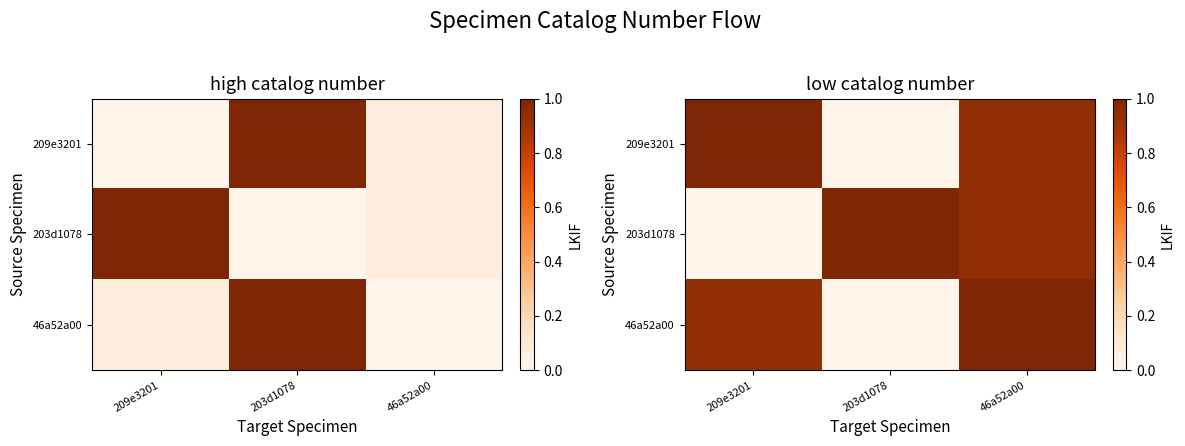

At which category is the sum across all series the highest?

46a52a00